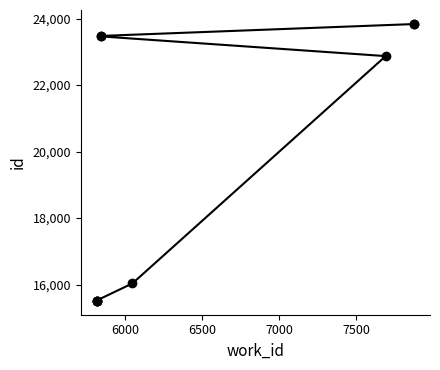

Between 6500 and 7500, which is larger?

7500